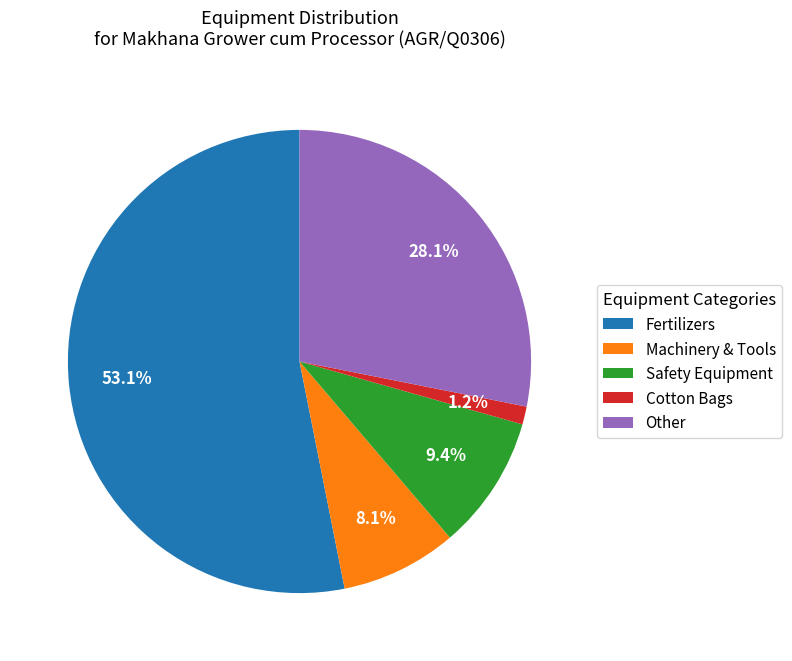

Rank the categories by value from highest to lowest.

Fertilizers, Other, Safety Equipment, Machinery & Tools, Cotton Bags